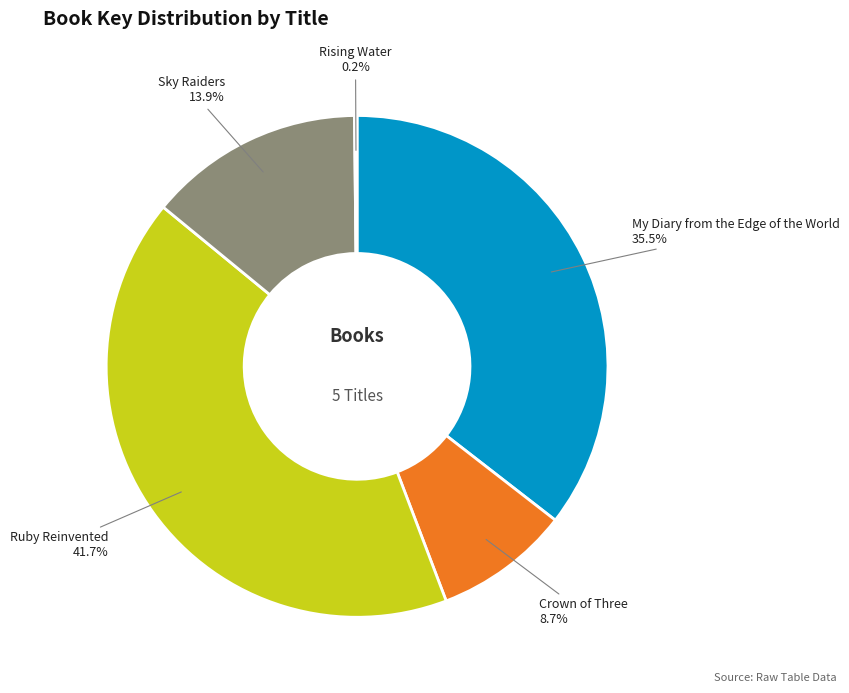

Is it true that Crown of Three is 9% of the pie?

True